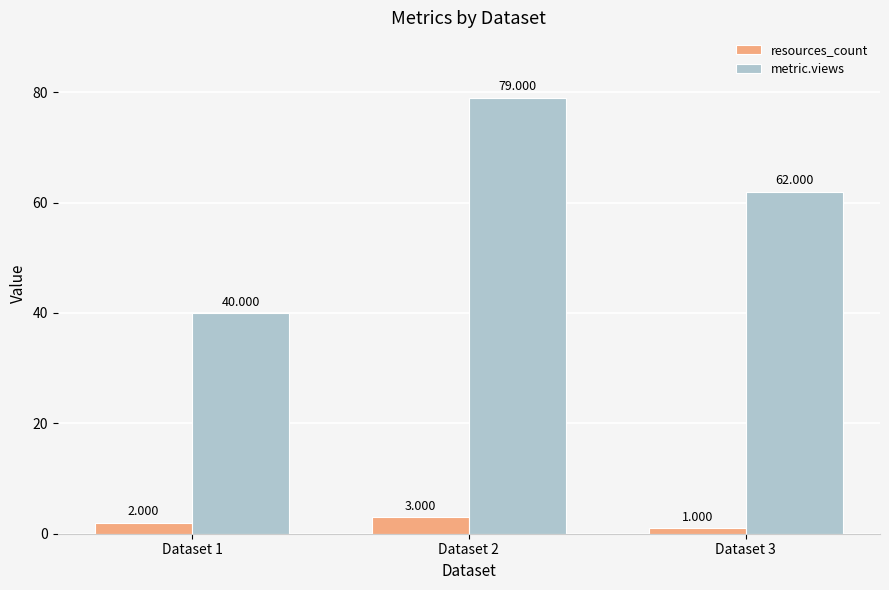

The metric.views series shows 79 at Dataset 2. True or false?

True